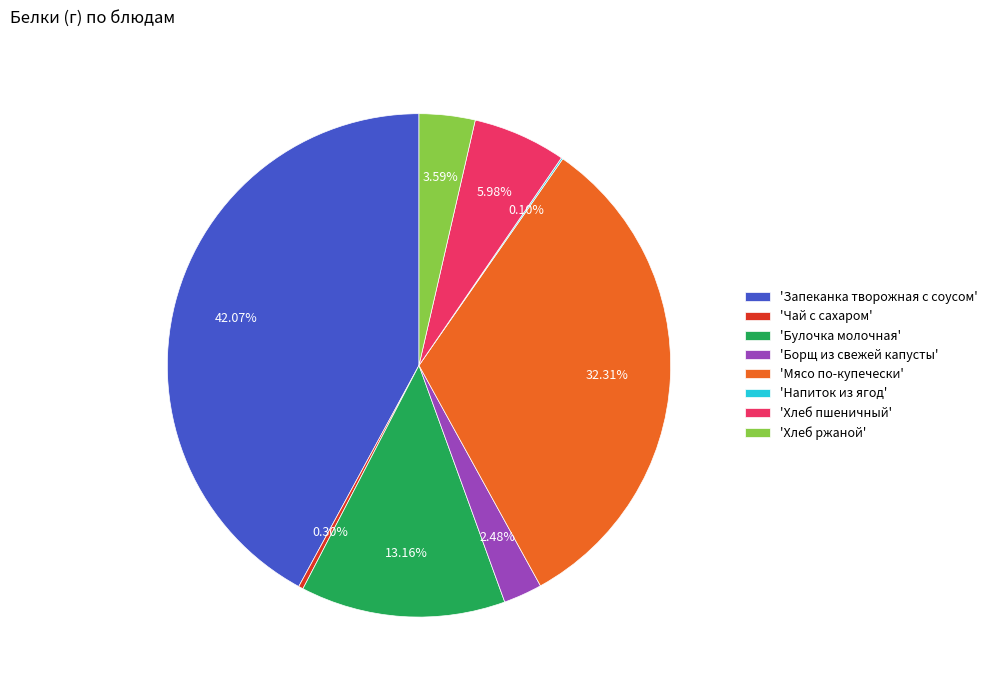

Combined, do 'Мясо по-купечески' and 'Булочка молочная' account for over 50%?

No